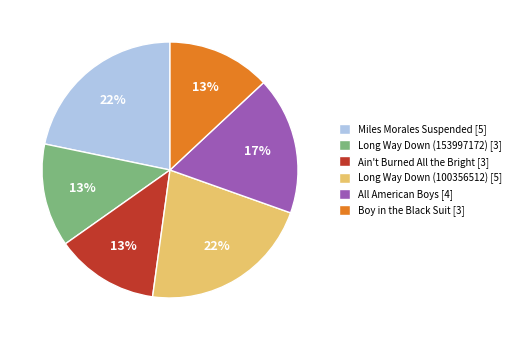

Does Miles Morales Suspended account for over 50% of the chart?

No